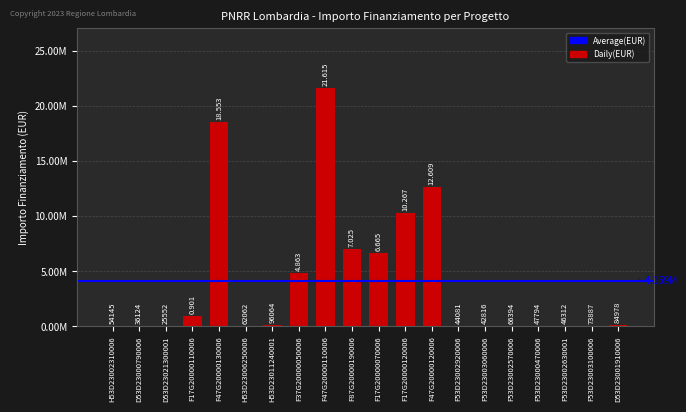

Reading left to right, extract all data points from this chart.

54144.9	36123.8	25552.0	900630.0	18552987.0	62062.4	96064.0	4863405.0	21615132.0	7024917.0	6664665.0	10267188.0	12608826.0	44080.6	42816.5	66393.6	47794.5	46312.5	73886.6	84977.9